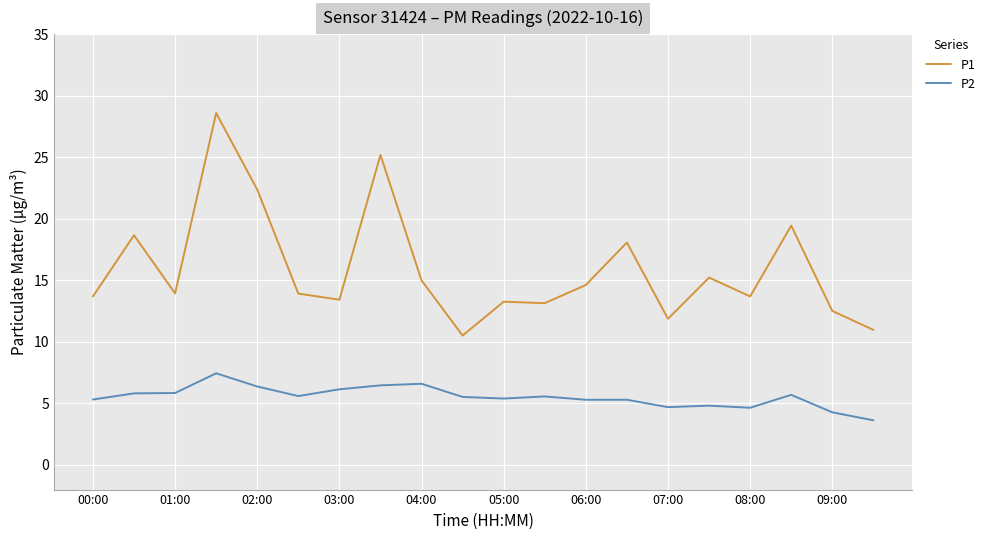

What is the lowest value of the P2 series?

3.6